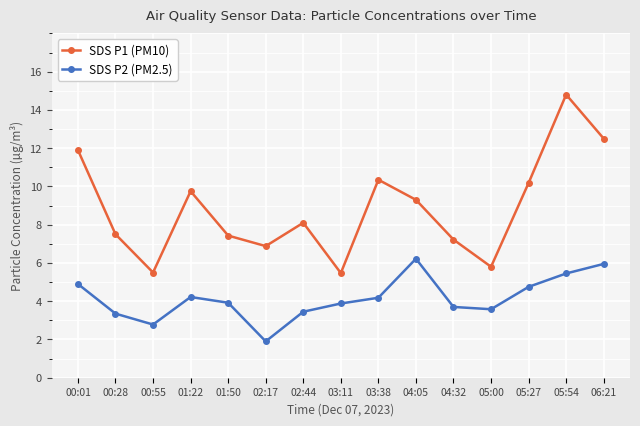

Is this an area chart (filled region under the line)?

No